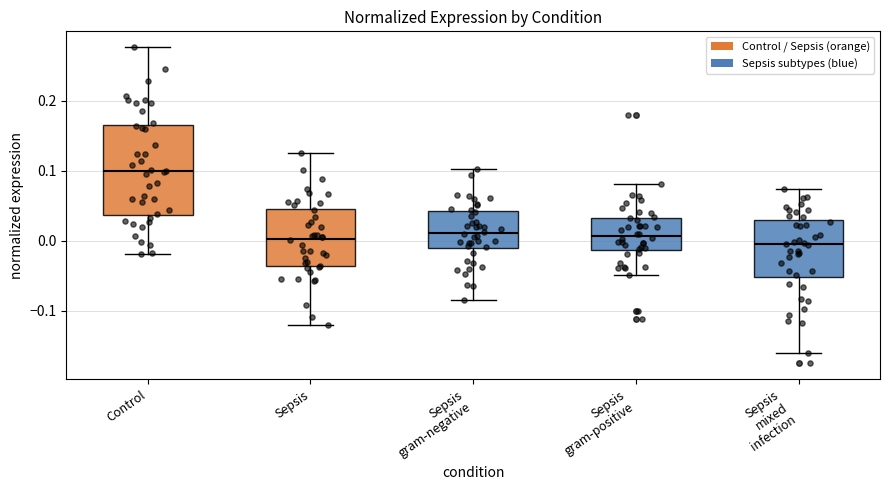

Which box's median line is the highest?

Control